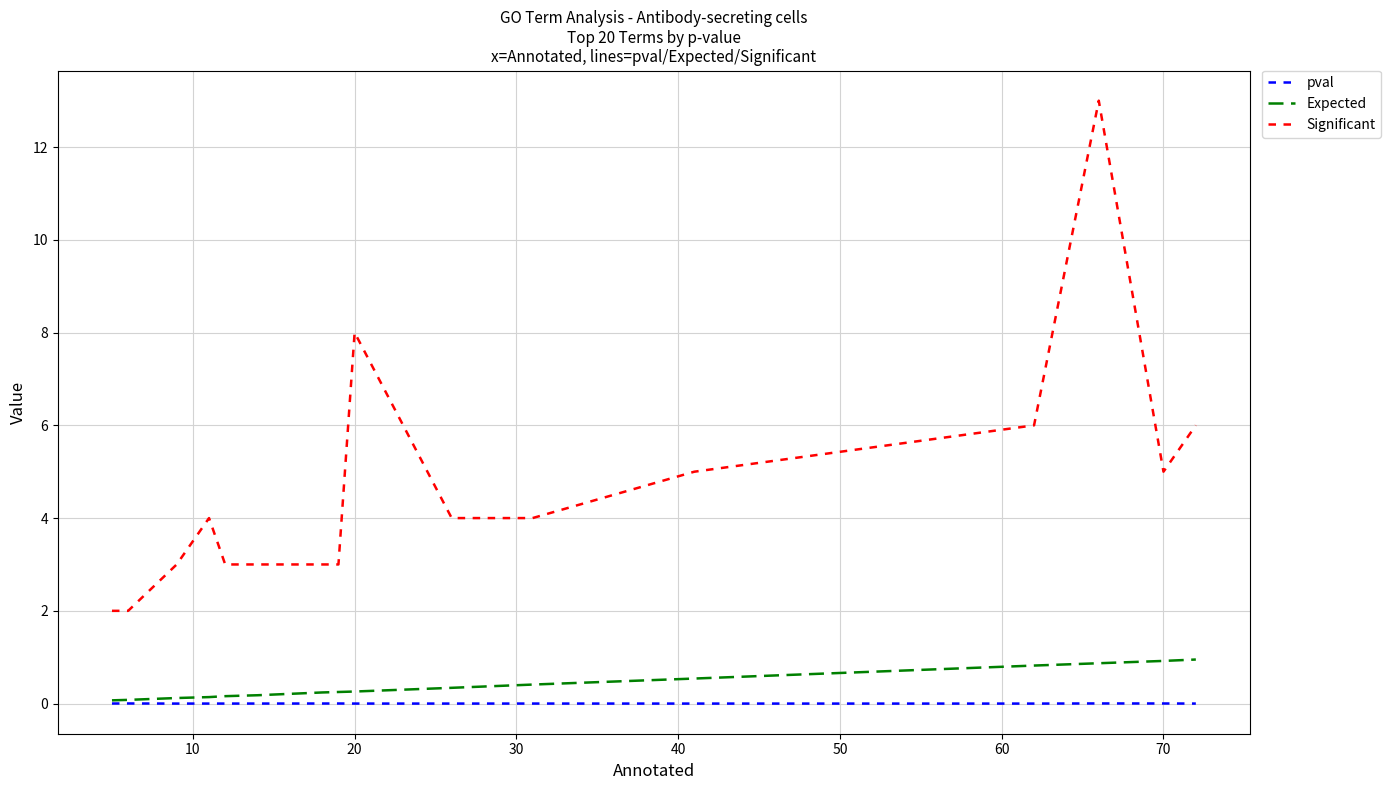

Count the number of categories in the chart.

20